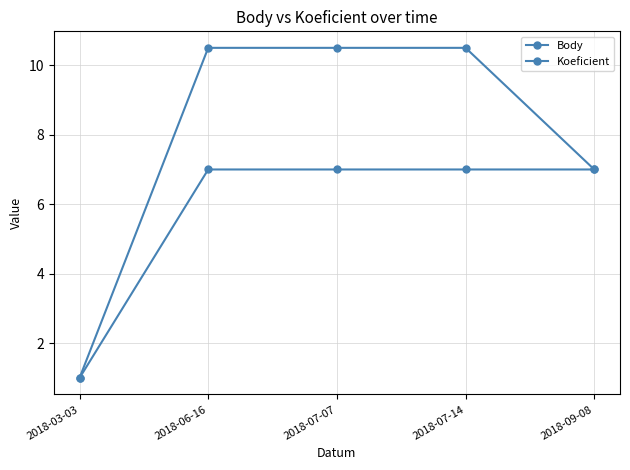

How many lines are shown in the chart?

2